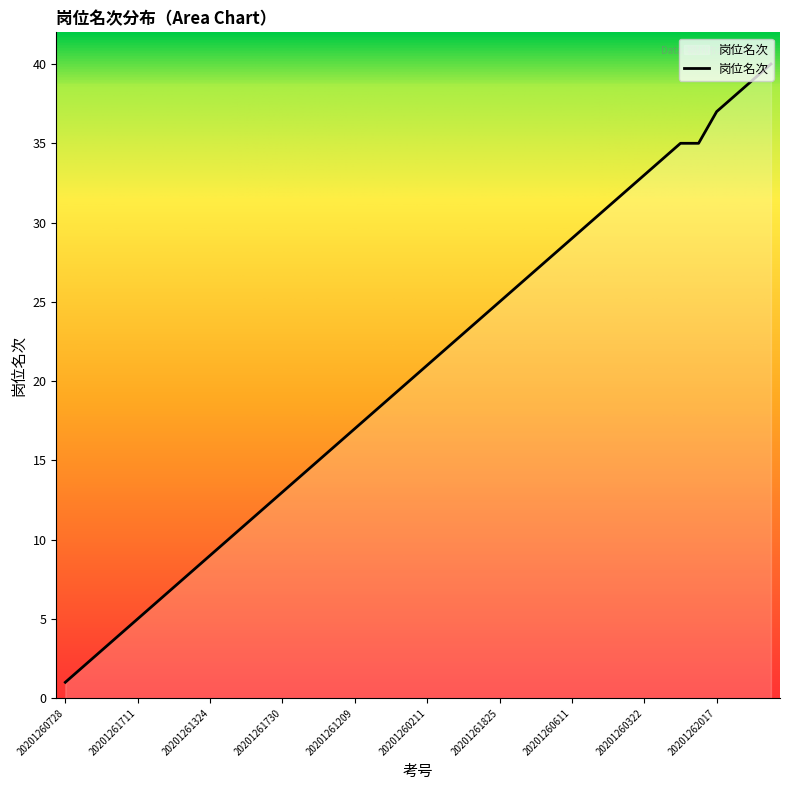

What is the difference between the maximum and minimum values?

39